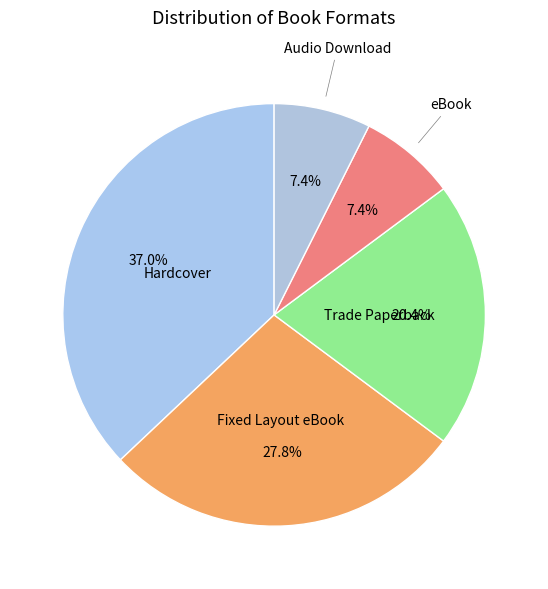

What is the ratio of the value at Audio Download to the value at eBook?

1.0